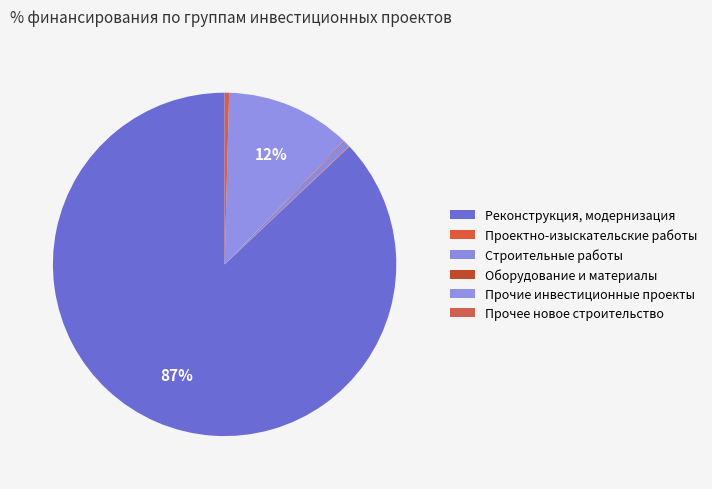

Combined, what portion of the pie is Строительные работы and Оборудование и материалы?

0.6%